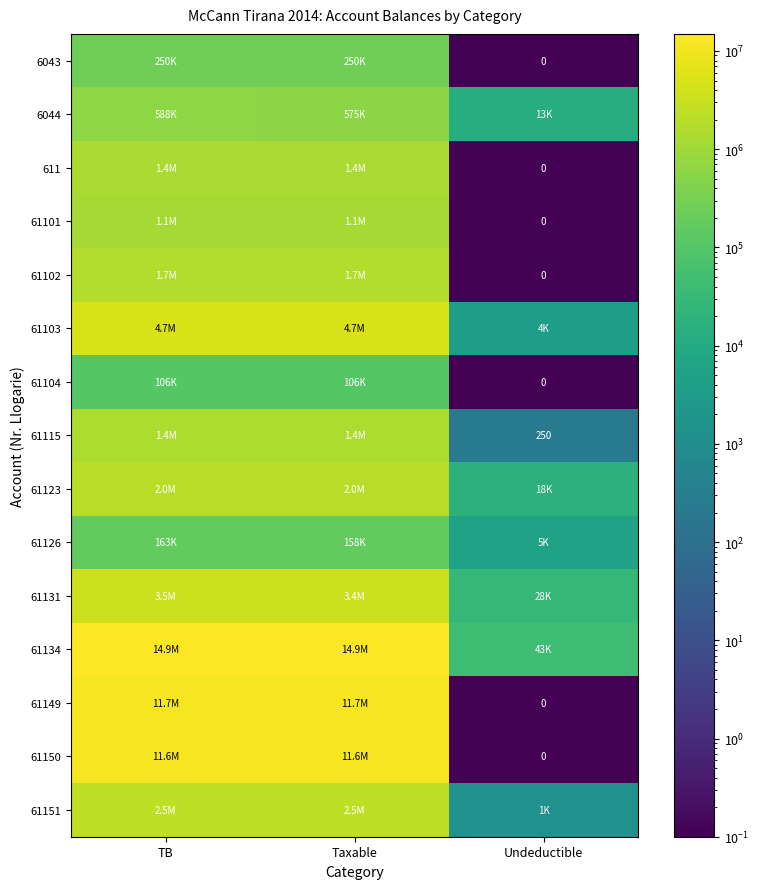

What is the spread (max minus min) of values at TB?

14825258.8